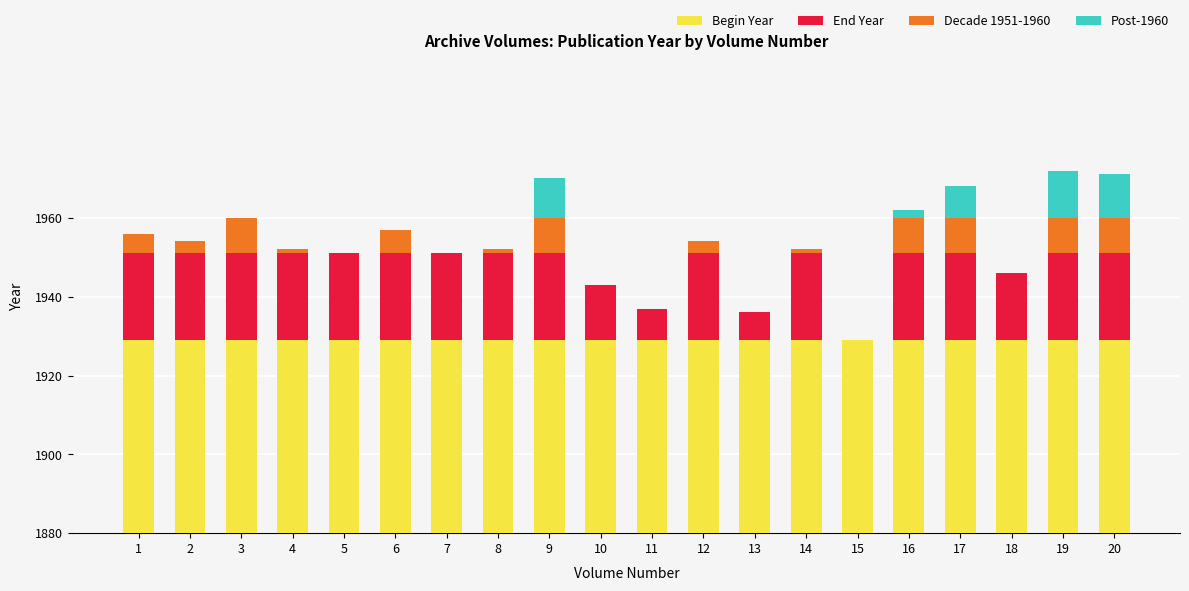

At how many categories does at least one series exceed 18?

20